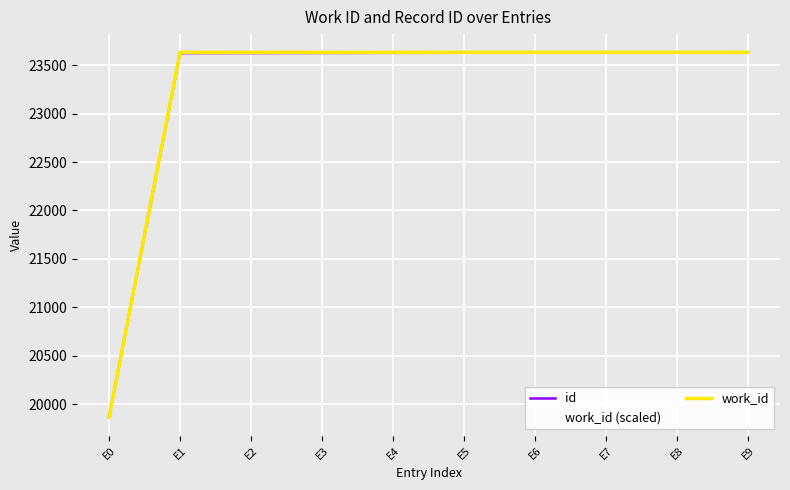

Which category has the lowest value in the id series?

E0